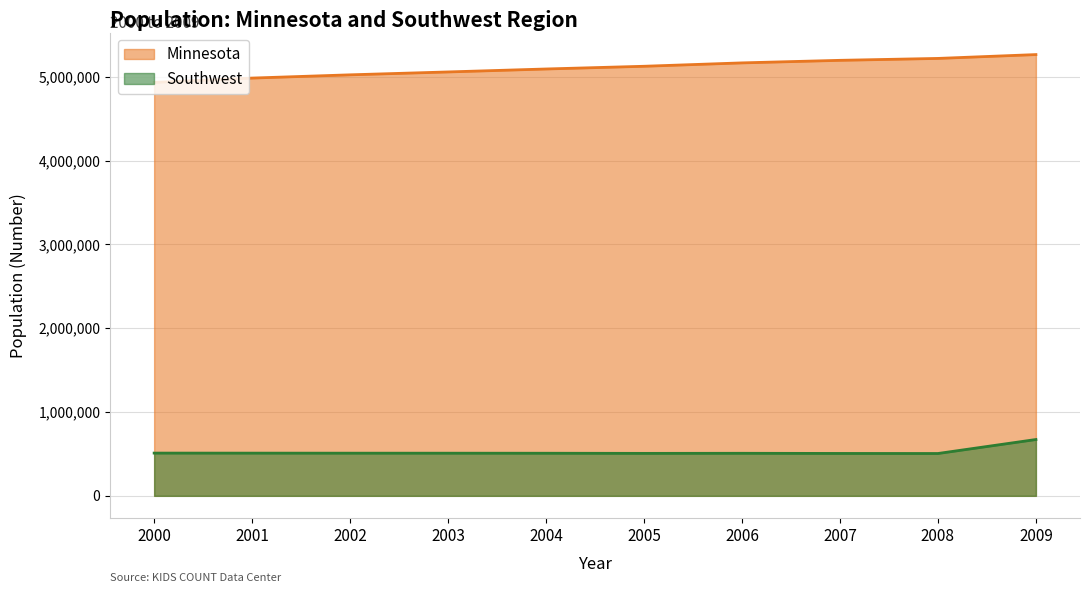

List the labels in order of Southwest value, largest first.

2009, 2000, 2001, 2002, 2003, 2004, 2006, 2005, 2007, 2008